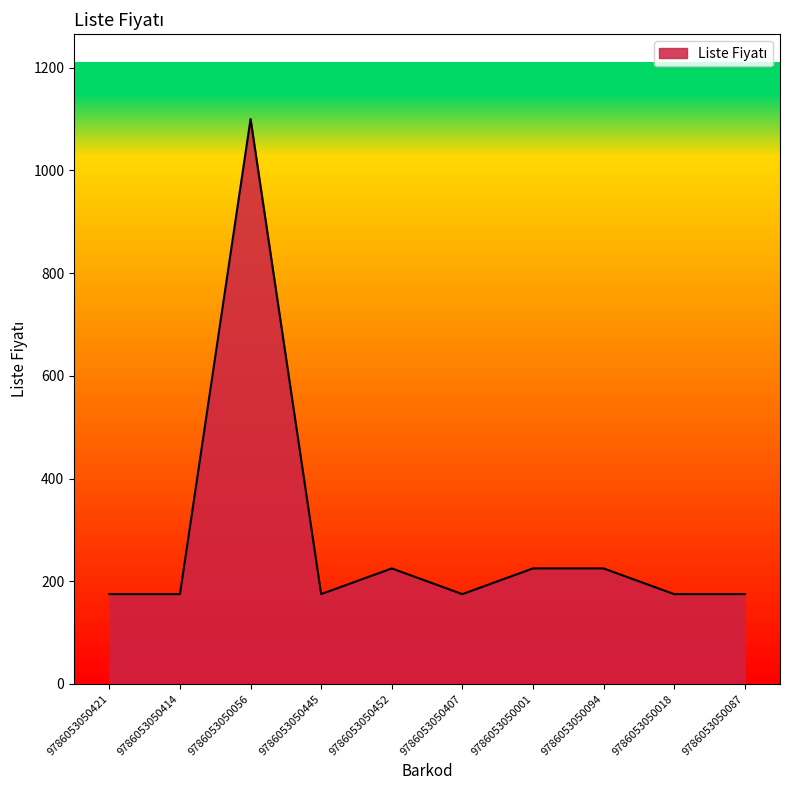

At which category does the chart reach its peak across all series?

9786053050056